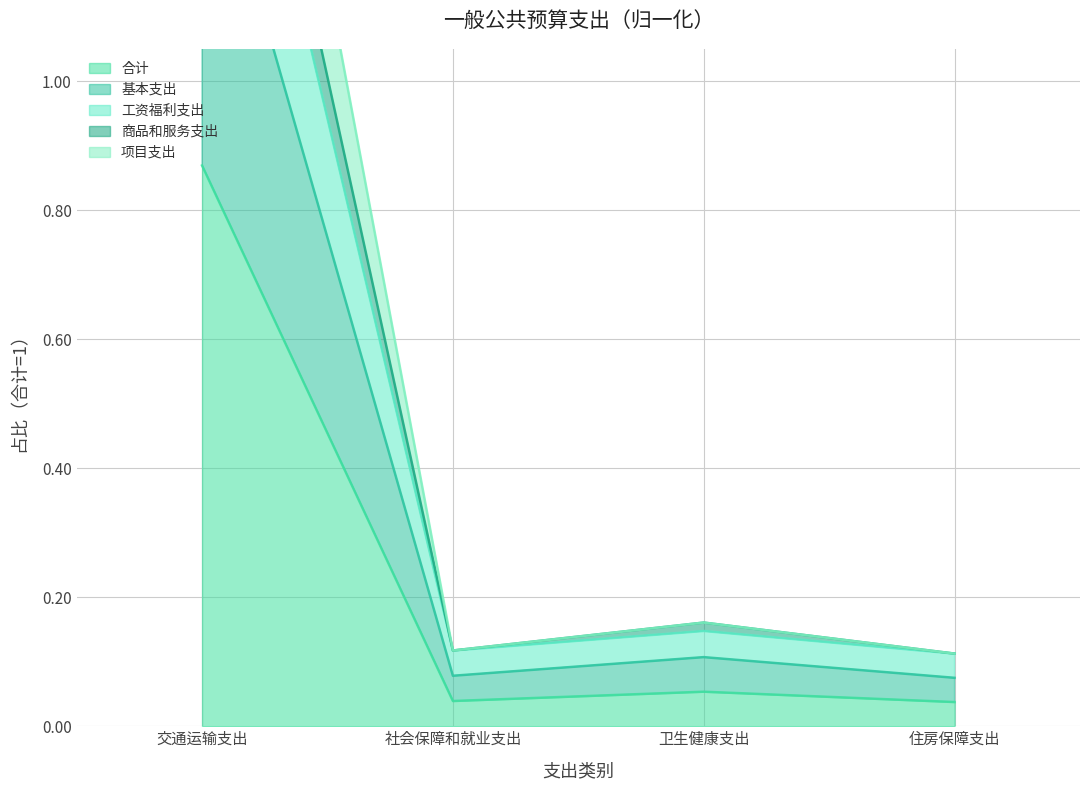

True or false: 合计 and 工资福利支出 cross at least once.

False